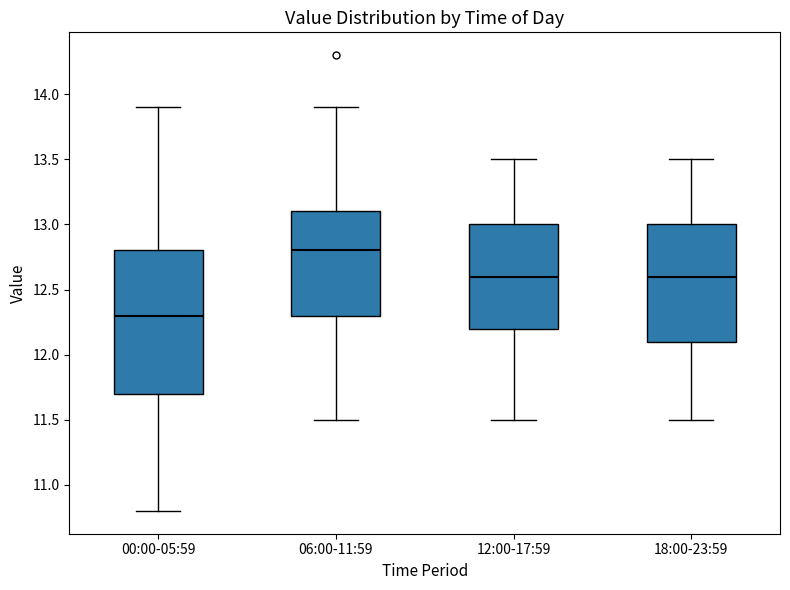

Where is the lower edge of the box for 18:00-23:59 on the y-axis? The values are not printed on the chart, so give them approximately, as read against the axis.

12.1